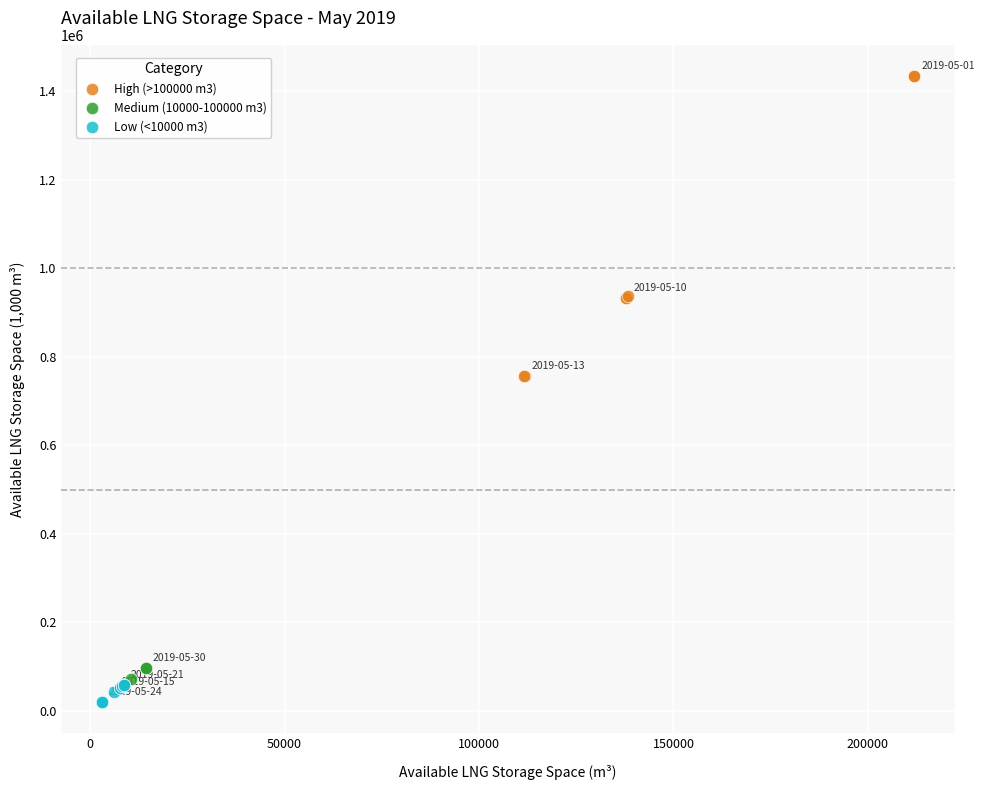

Which series contains the highest Y value?

High (>100000 m3)